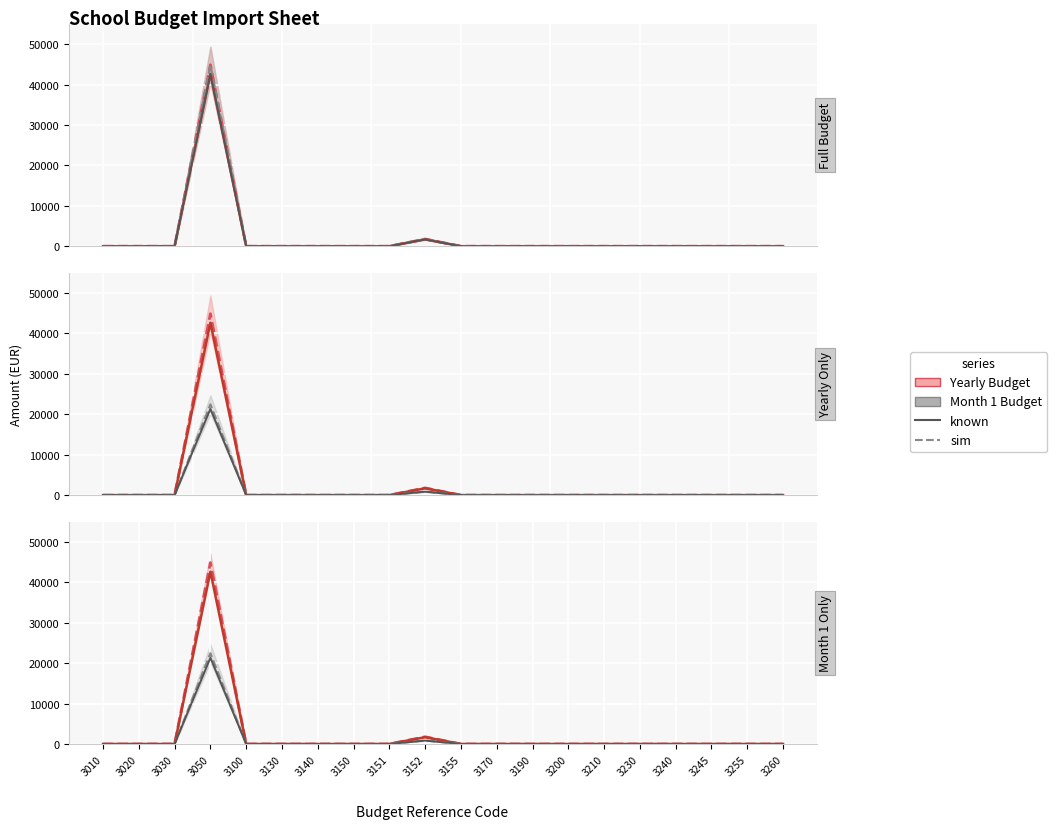

How many values in Yearly Budget are above zero?

2